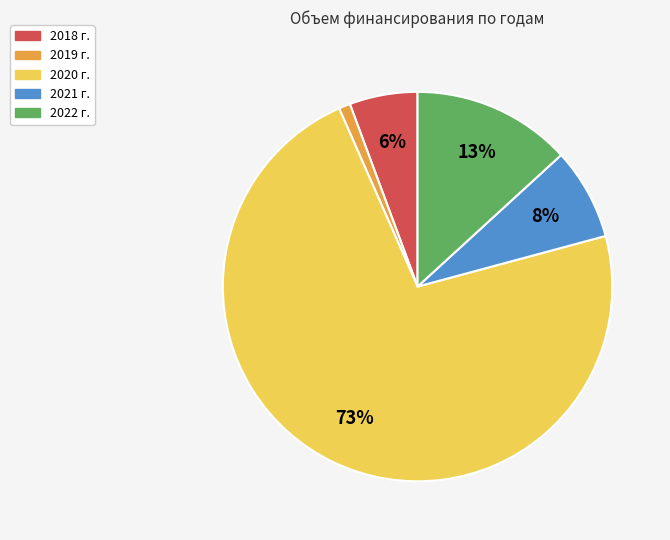

Between 2019 г. and 2022 г., which is larger?

2022 г.